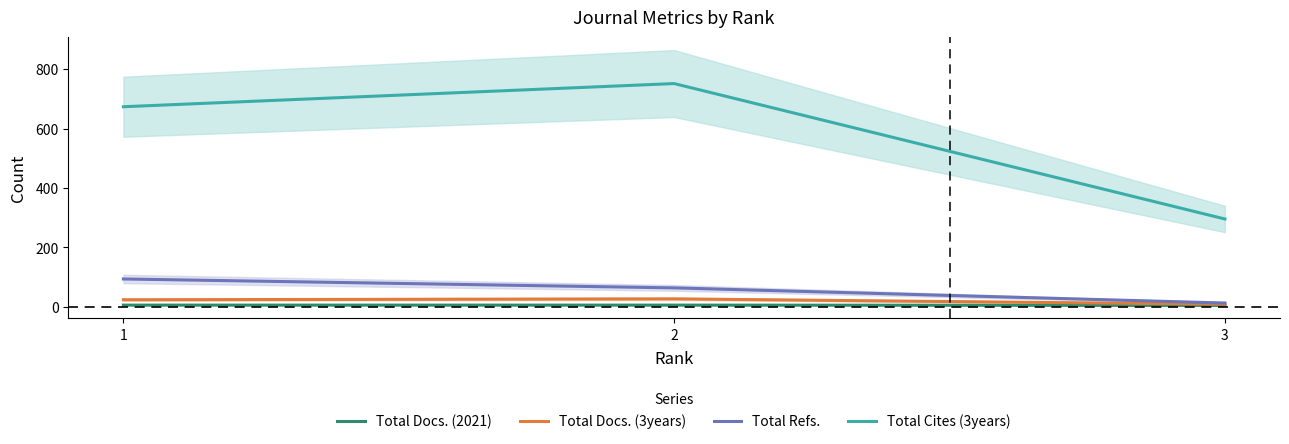

What is the maximum value shown in the chart?

752